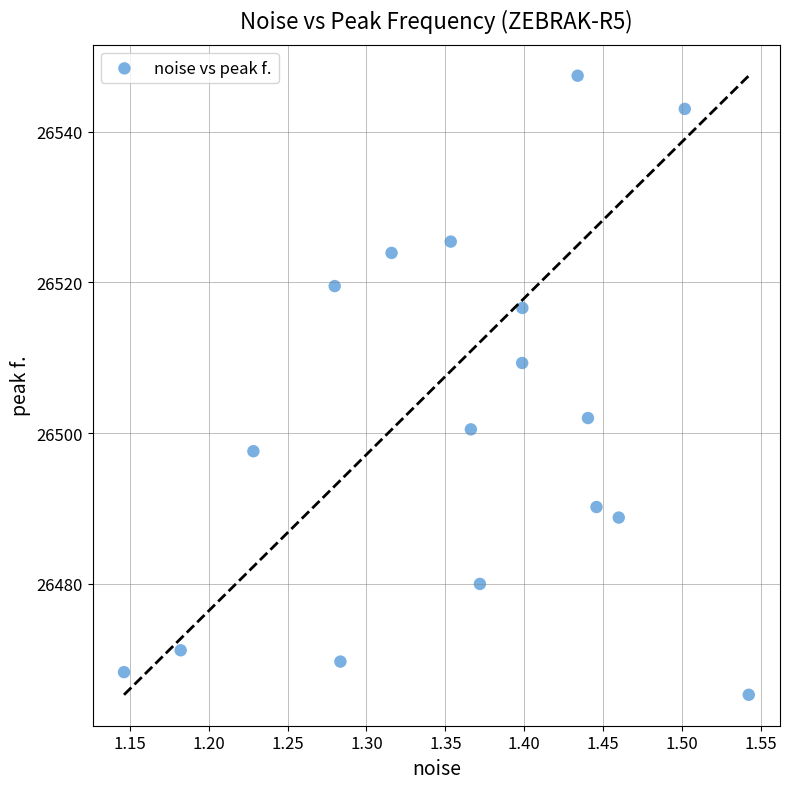

What is the range of X values (max minus min)?

0.4